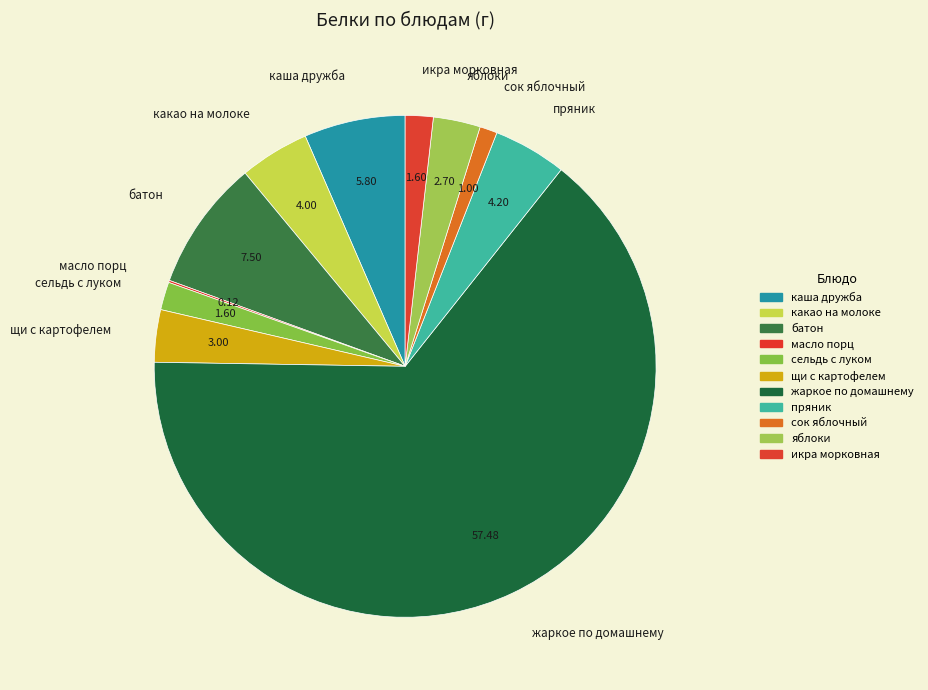

Combined, do каша дружба and икра морковная account for over 50%?

No